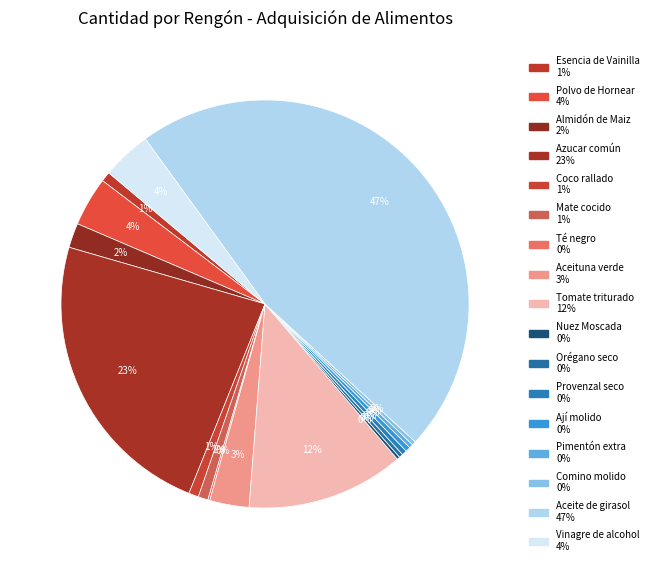

Does Polvo de Hornear account for over 50% of the chart?

No